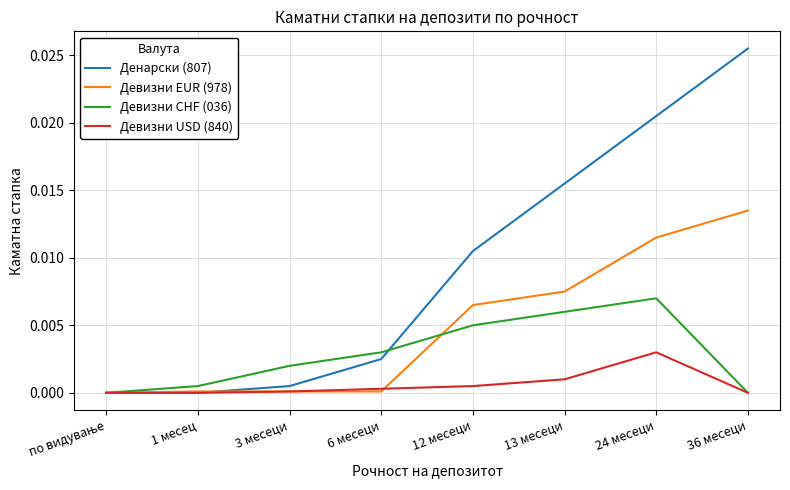

The value of Денарски (807) at 13 месеци is 0.0. True or false?

True